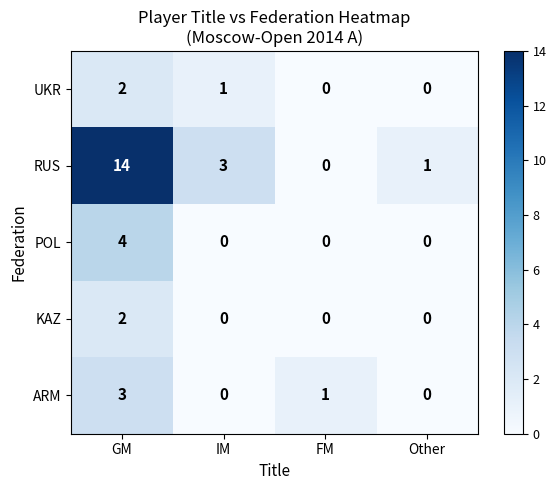

True or false: KAZ has a value of 0 at Other.

True